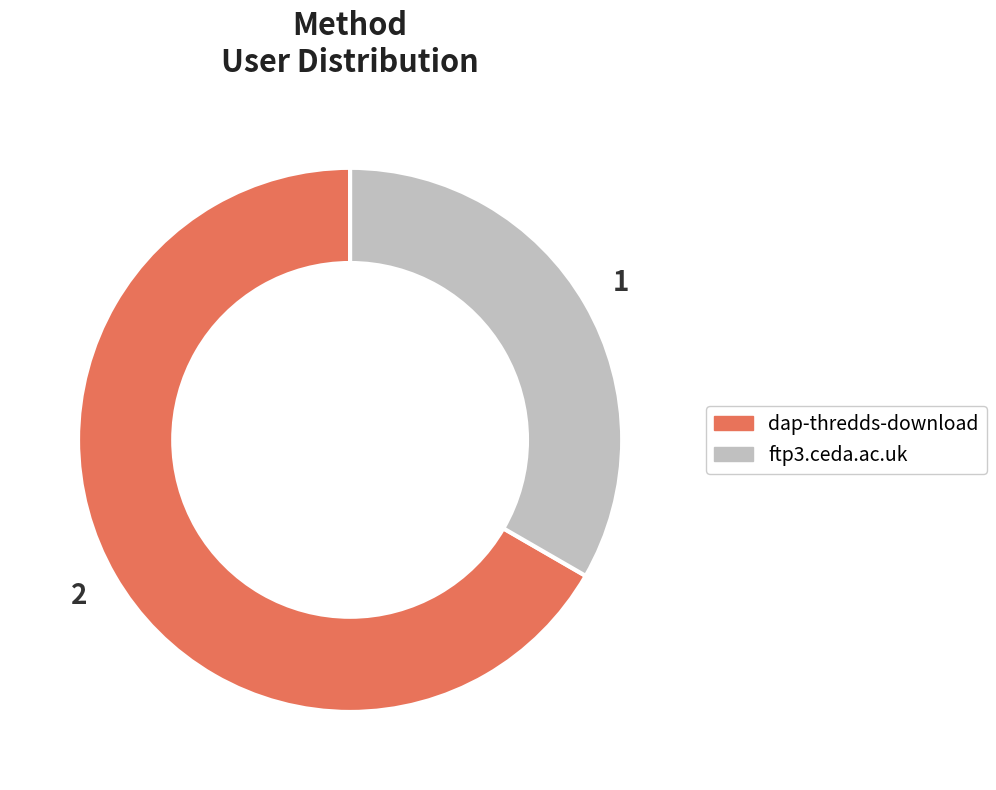

What is the majority slice?

dap-thredds-download